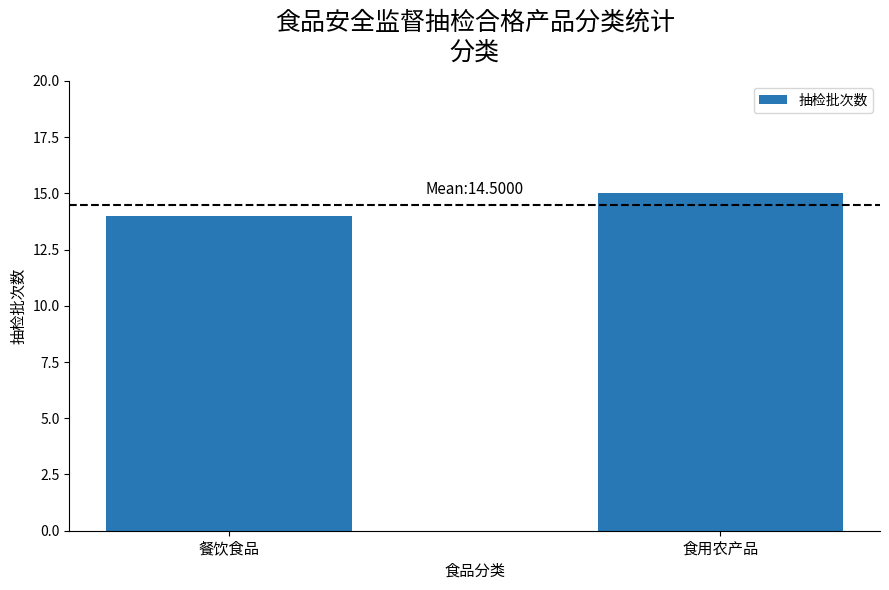

How many data points are less than 15?

1